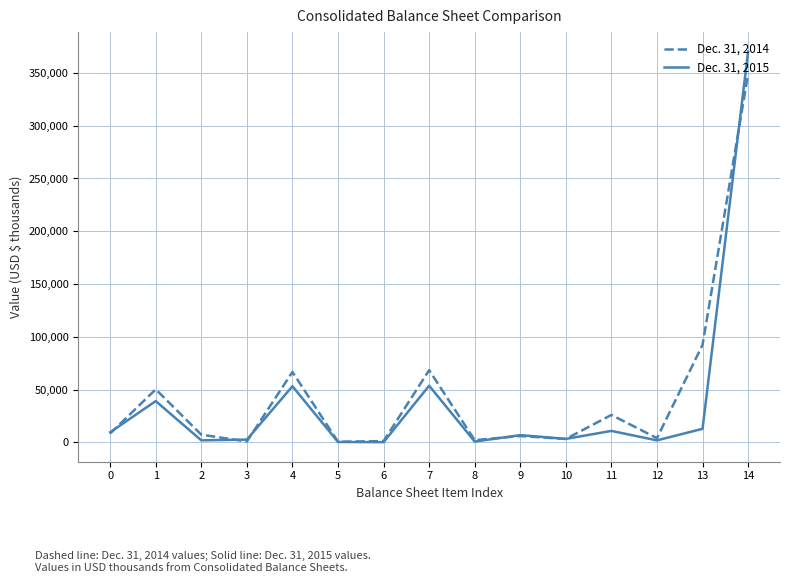

At how many categories does at least one series exceed 338533?

1